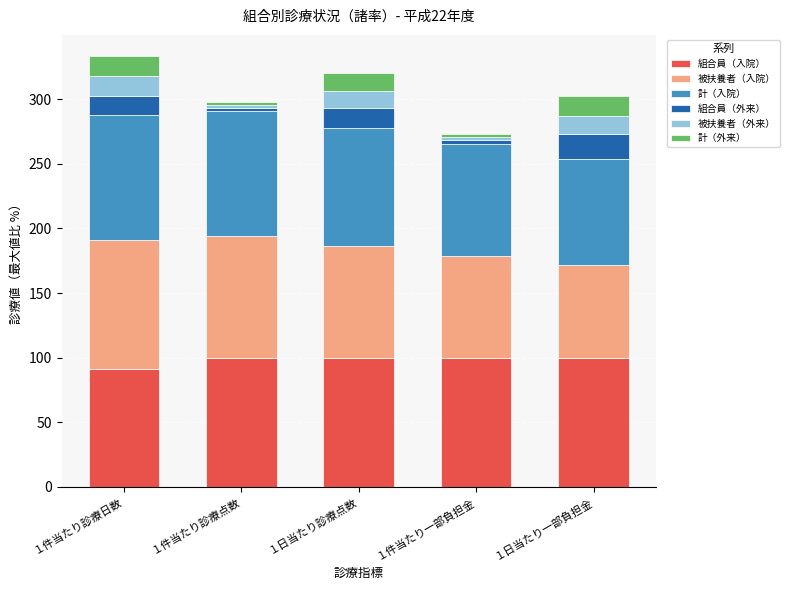

The value of 組合員（入院） at １件当たり診療日数 is 163.3. True or false?

False